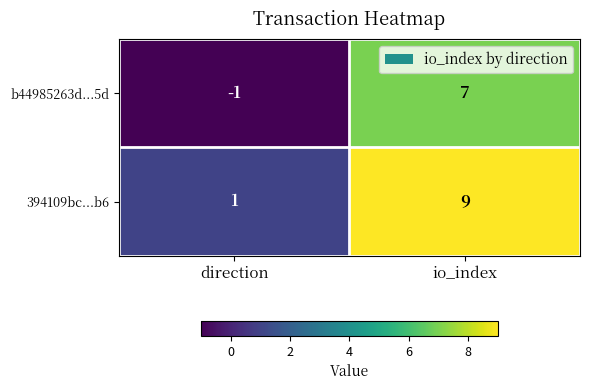

Is it true that 394109bc...b6 equals 1 at direction?

True